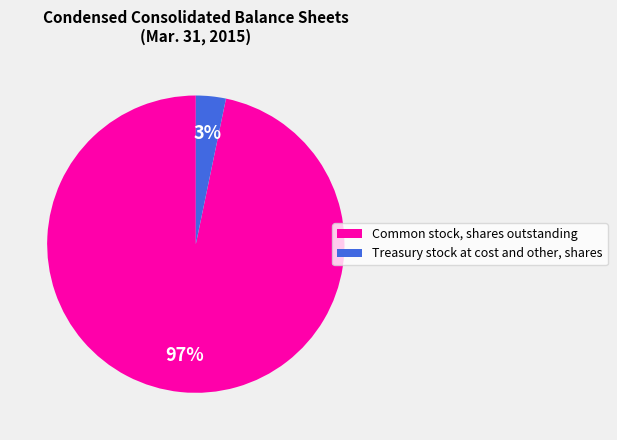

Between Common stock, shares outstanding and Treasury stock at cost and other, shares, which is larger?

Common stock, shares outstanding